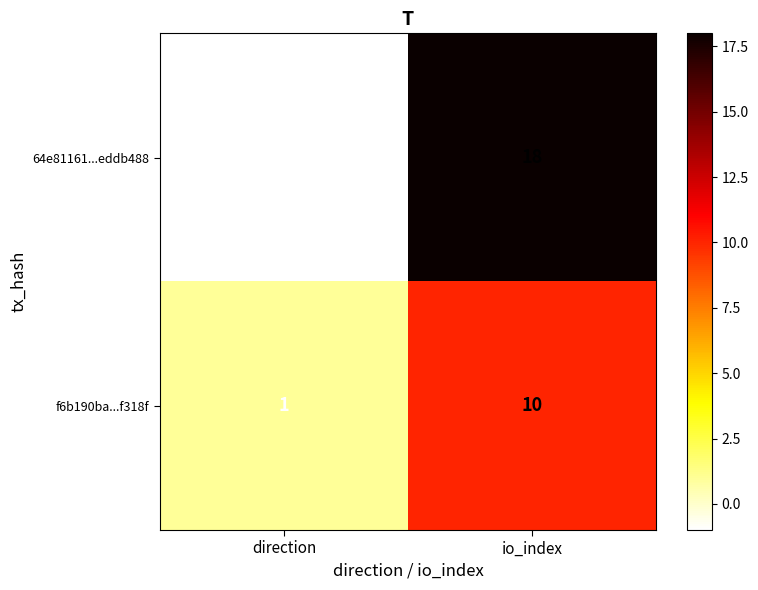

Rank the series by their maximum value, from highest to lowest.

64e81161...eddb488, f6b190ba...f318f